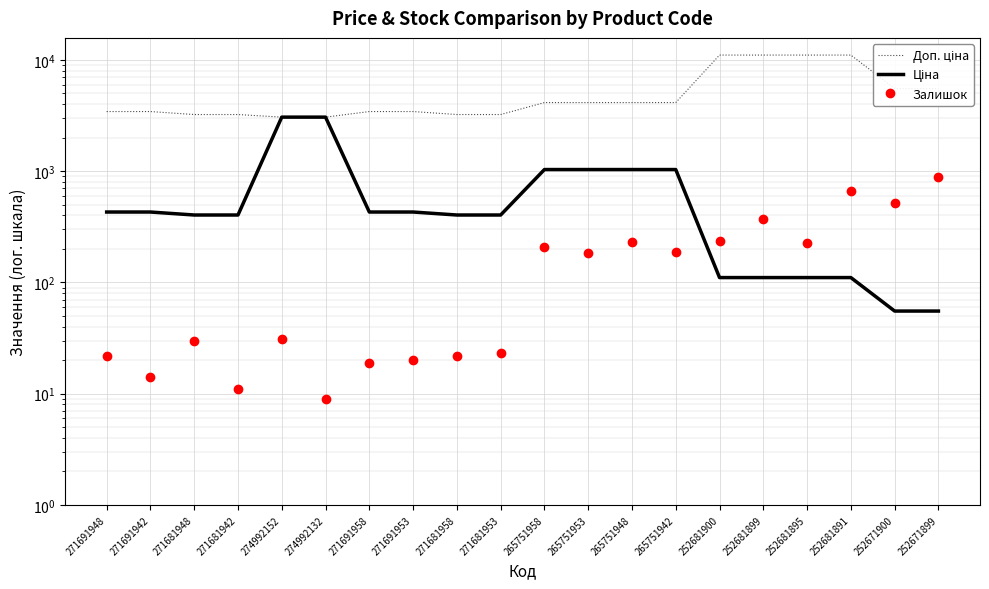

How many interior local peaks does the Залишок series have?

6